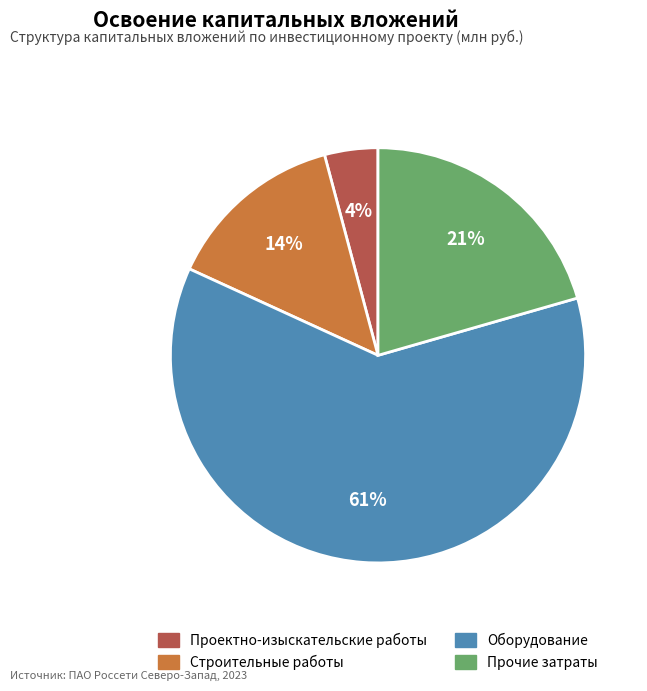

Is there a majority slice in this chart?

Yes